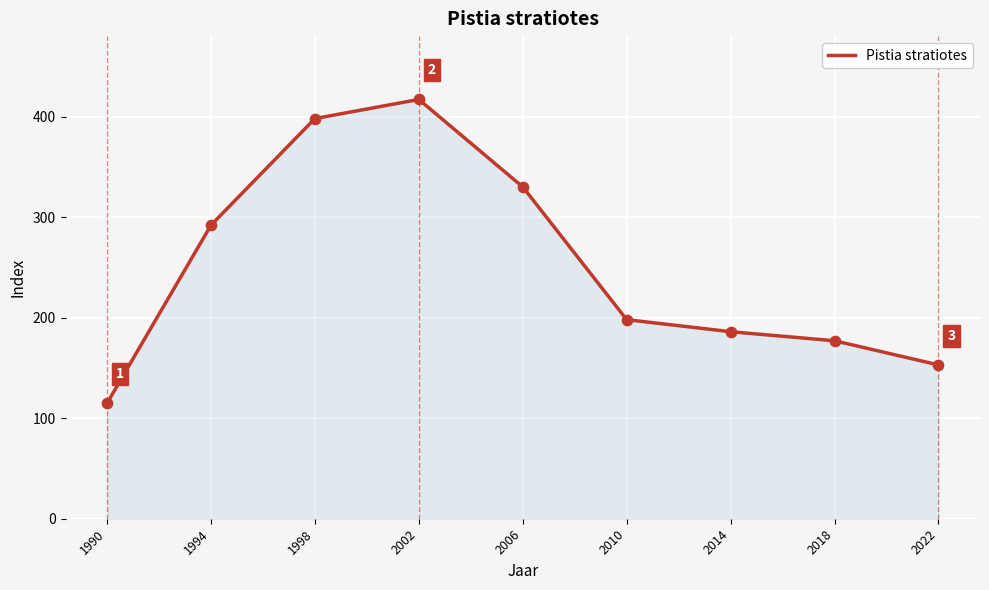

What is the change in value from 2002 to 2014?

-231